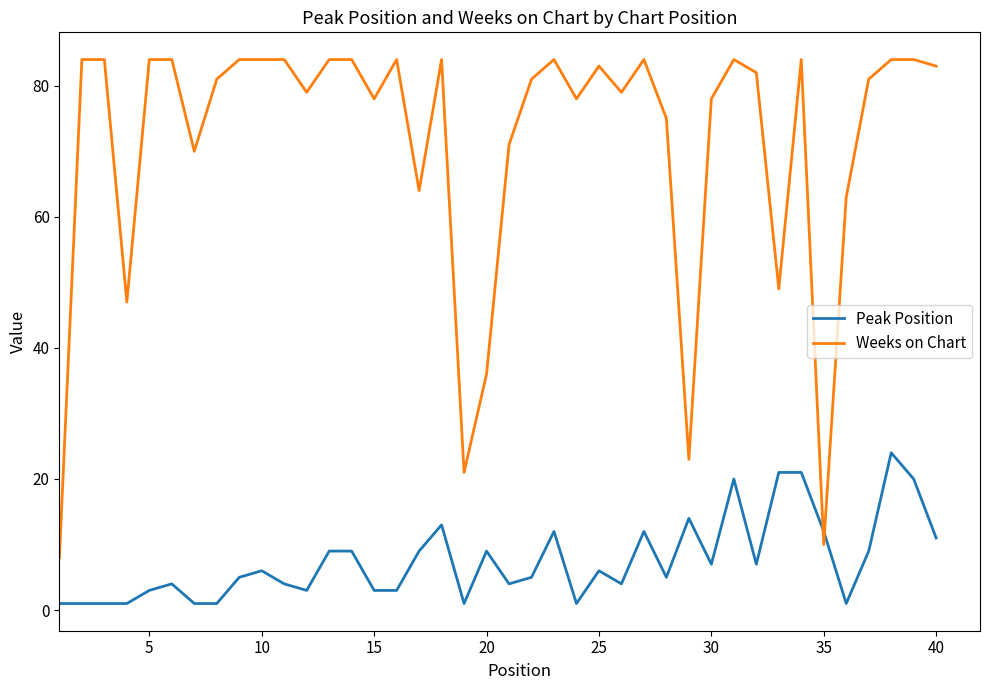

Which series ends up on top after the final intersection of Weeks on Chart and Peak Position?

Weeks on Chart